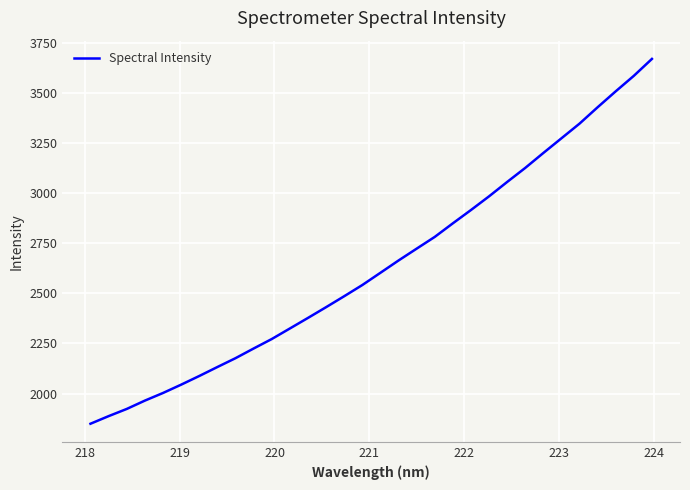

What is the difference between the maximum and minimum values?

1820.2